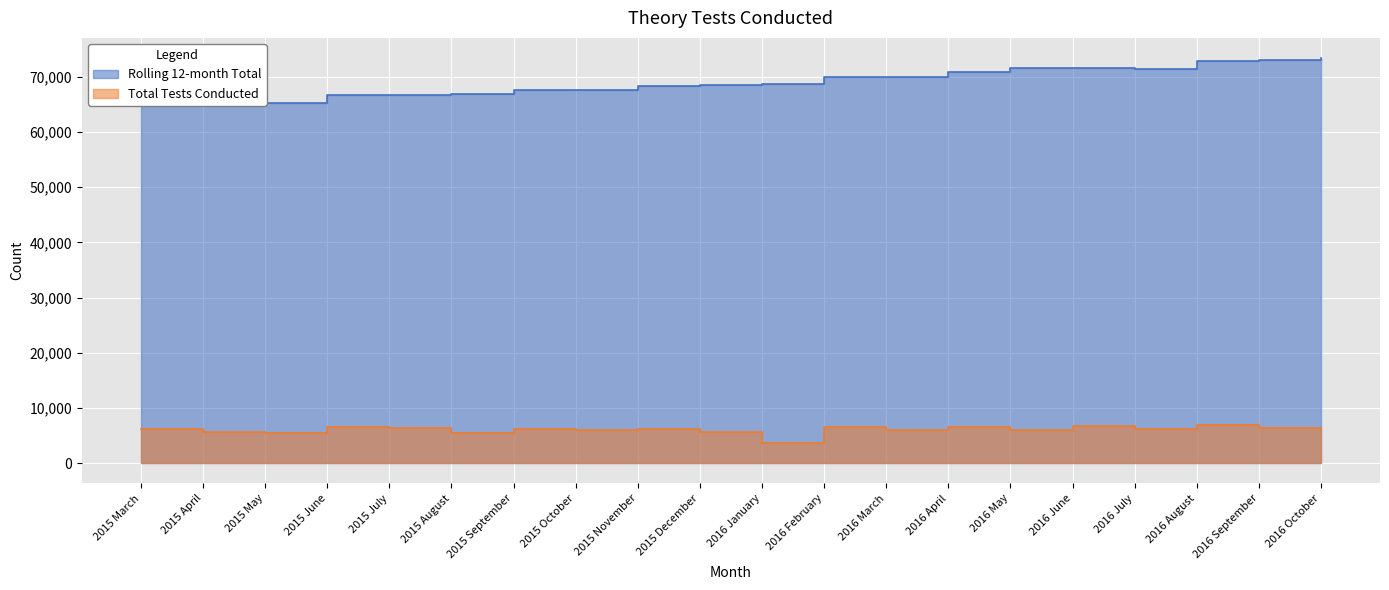

The Rolling 12-month Total series shows 107441 at 2015 September. True or false?

False